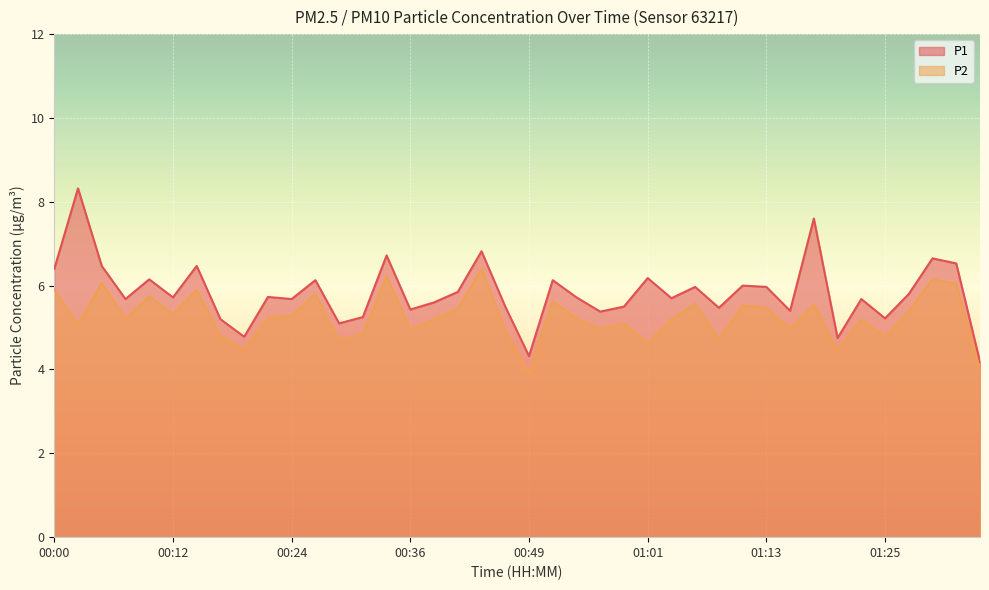

What is the difference between the maximum and minimum values in the P2 series?

2.5